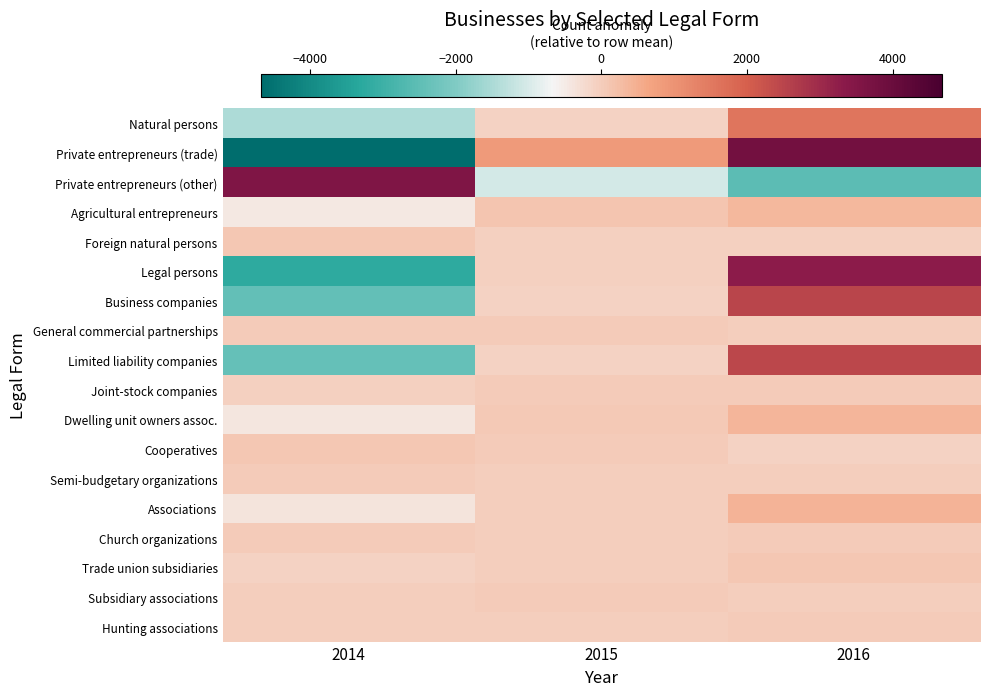

Reading right to left, what are all the values shown in this chart?

Natural persons: 2016=1584.3	2015=-105.7	2014=-1478.7
Private entrepreneurs (trade): 2016=3815.0	2015=857.0	2014=-4672.0
Private entrepreneurs (other): 2016=-2547.7	2015=-1025.7	2014=3573.3
Agricultural entrepreneurs: 2016=357.3	2015=114.3	2014=-471.7
Foreign natural persons: 2016=-40.3	2015=-51.3	2014=91.7
Legal persons: 2016=3295.3	2015=-71.7	2014=-3223.7
Business companies: 2016=2493.0	2015=-77.0	2014=-2416.0
General commercial partnerships: 2016=-19.7	2015=0.3	2014=19.3
Limited liability companies: 2016=2473.0	2015=-93.0	2014=-2380.0
Joint-stock companies: 2016=27.7	2015=11.7	2014=-39.3
Dwelling unit owners assoc.: 2016=370.0	2015=52.0	2014=-422.0
Cooperatives: 2016=-91.7	2015=5.3	2014=86.3
Semi-budgetary organizations: 2016=-3.0	2015=-1.0	2014=4.0
Associations: 2016=424.0	2015=-24.0	2014=-400.0
Church organizations: 2016=0.0	2015=-1.0	2014=1.0
Trade union subsidiaries: 2016=99.0	2015=-15.0	2014=-84.0
Subsidiary associations: 2016=-1.0	2015=18.0	2014=-17.0
Hunting associations: 2016=0.7	2015=-0.3	2014=-0.3